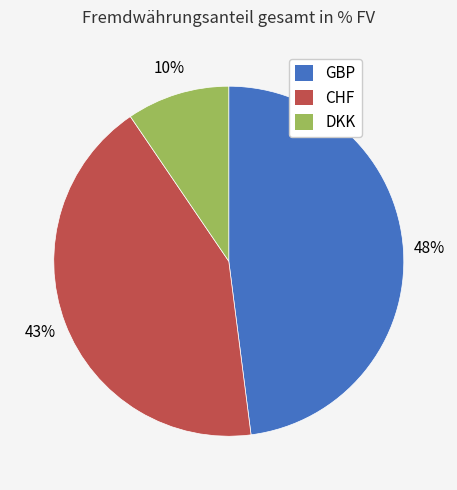

Is it true that DKK is 10% of the pie?

True